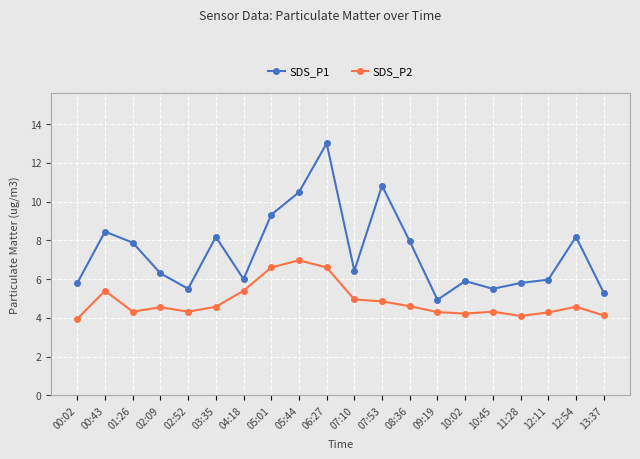

Which category has the lowest value in the SDS_P2 series?

00:02